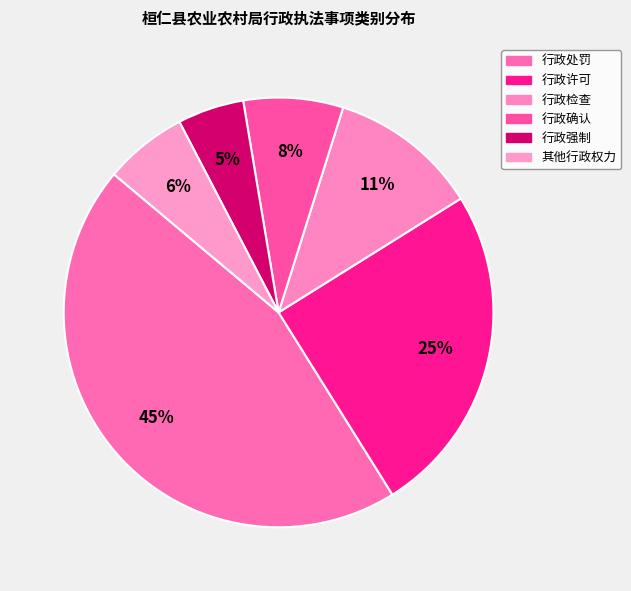

The 行政确认 slice represents 8% of the pie. True or false?

True